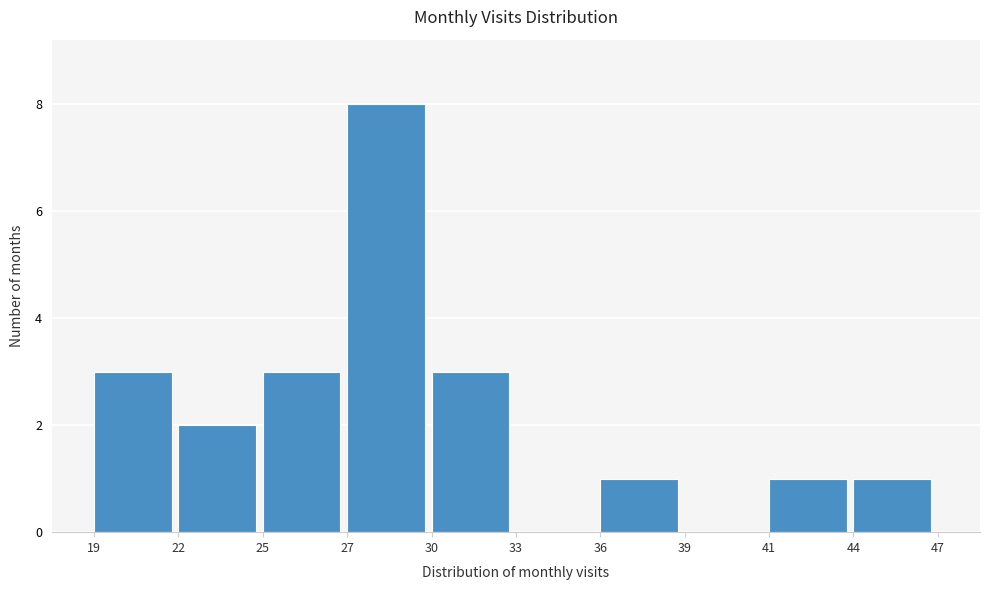

Reading left to right, what are all the values shown in this chart?

19=3	22=2	25=3	27=8	30=3	33=0	36=1	39=0	41=1	44=1